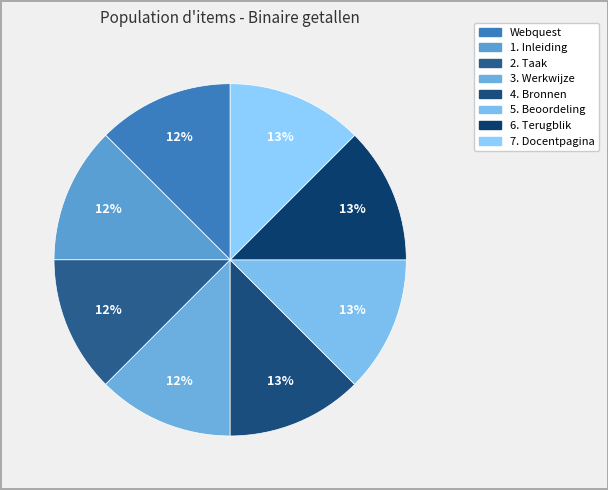

True or false: Webquest accounts for 3% of the total.

False